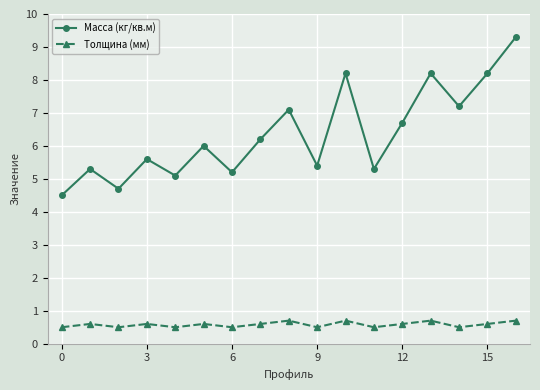

In Толщина (мм), how many points are higher than both neighbors (excluding endpoints)?

6